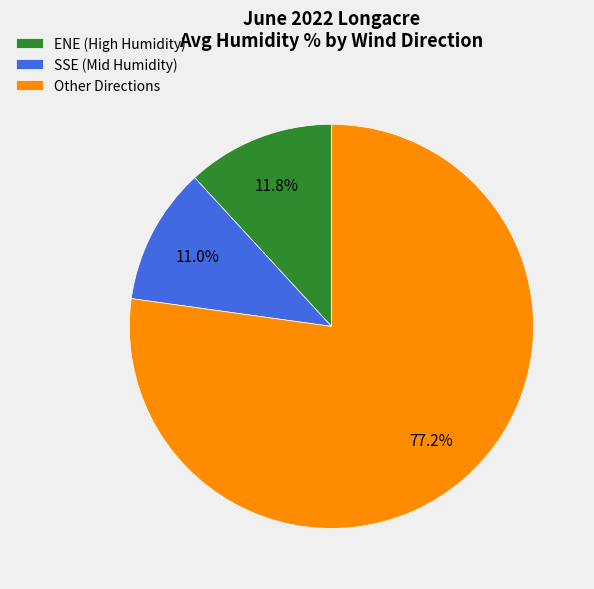

Count the number of slices in the pie.

3